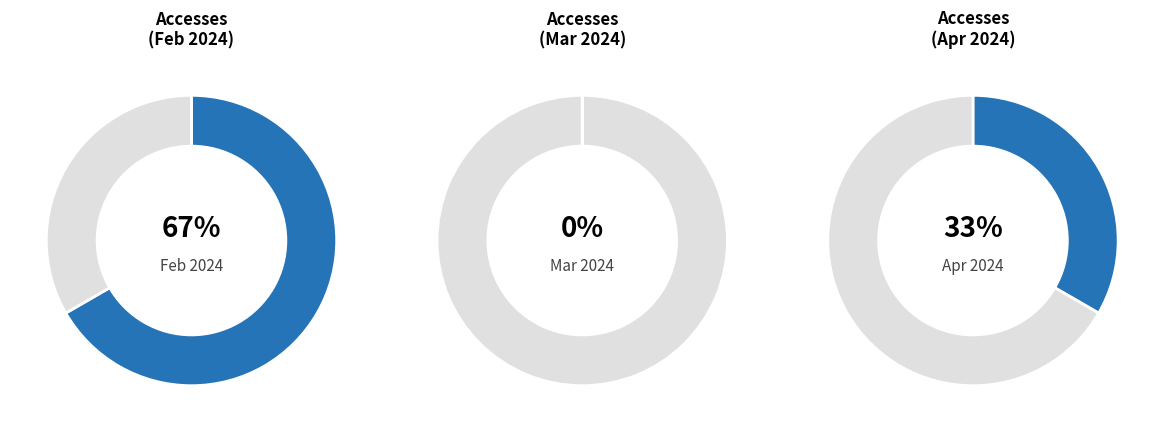

To the nearest percent, what is the difference between the largest and smallest slice percentages?

67%